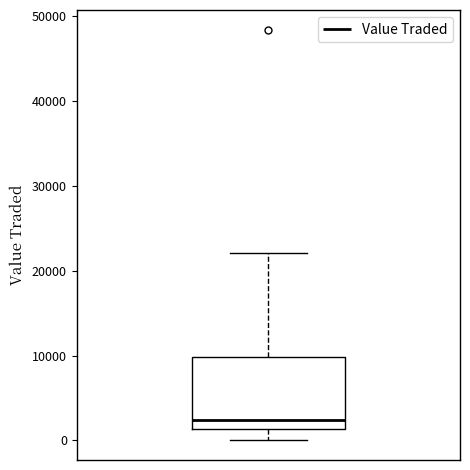

Where is the lower edge of the box on the y-axis? The values are not printed on the chart, so give them approximately, as read against the axis.

1000